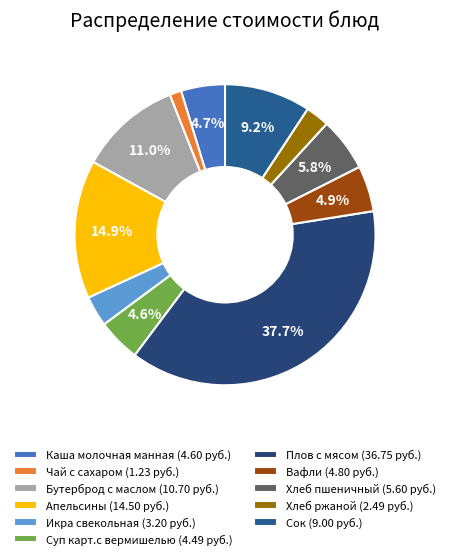

Does any single category account for the majority?

No